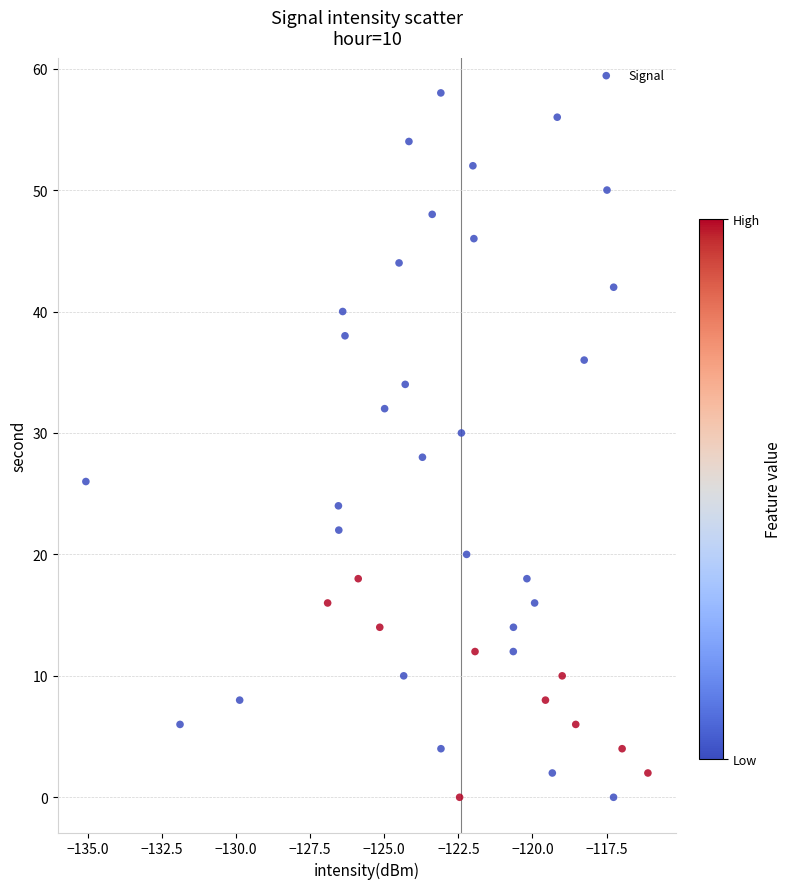

What is the range of Y values (max minus min)?

58